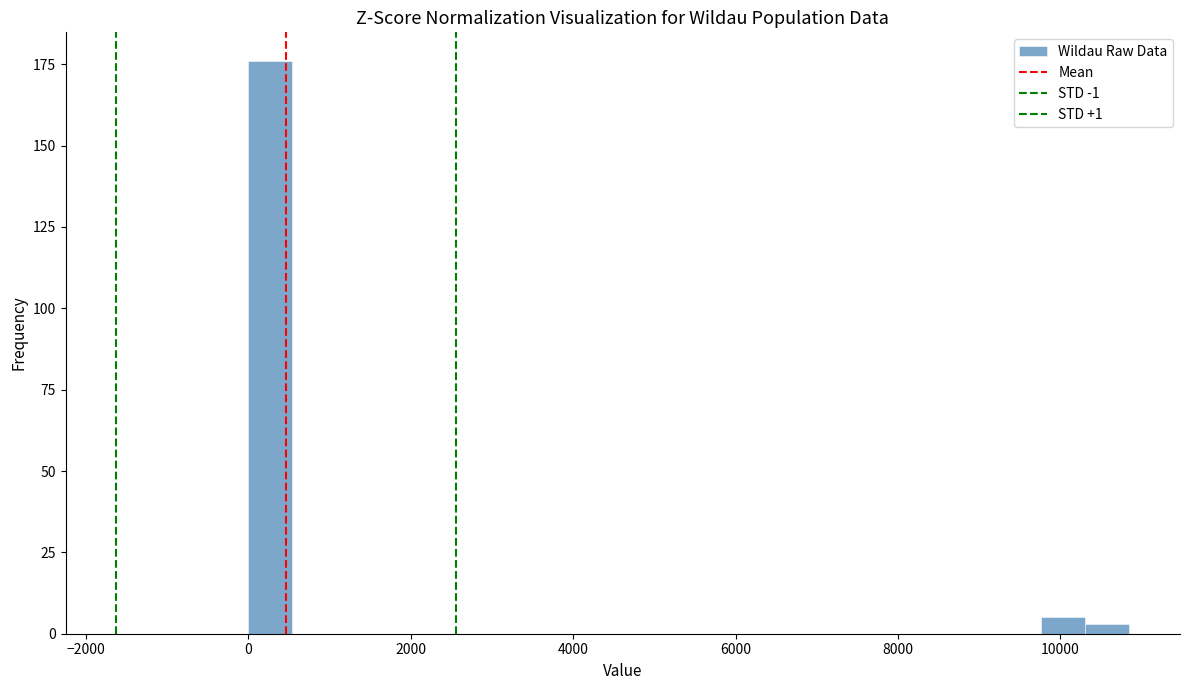

Read against the x-axis, roughly where is the centre of the tallest bar?

200